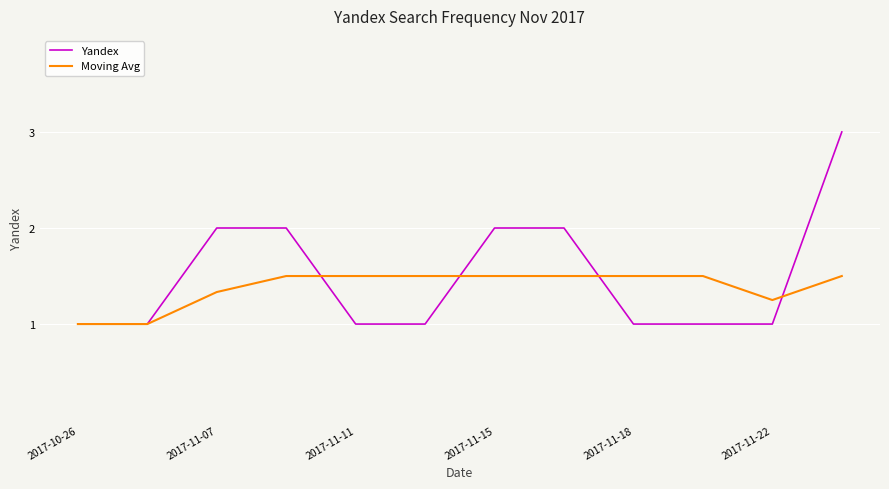

What is the minimum value for Moving Avg?

1.0